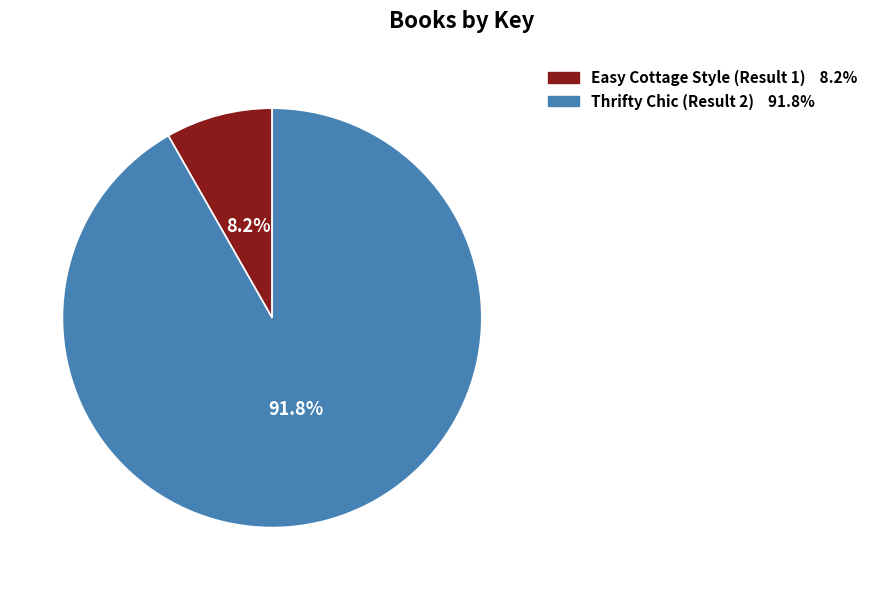

Combined, what portion of the pie is Thrifty Chic (Result 2) and Easy Cottage Style (Result 1)?

100.0%